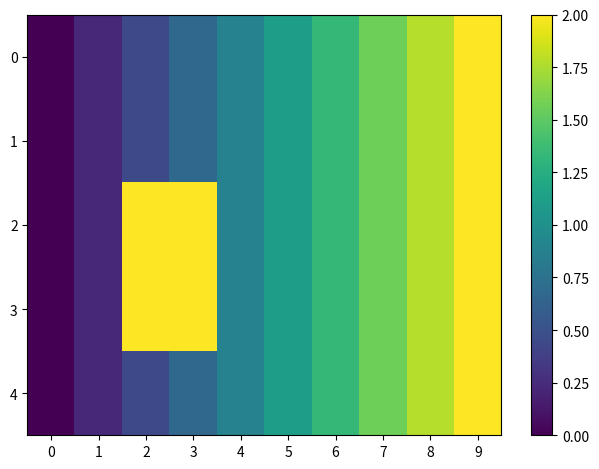

Which label corresponds to the largest value in the chart?

9